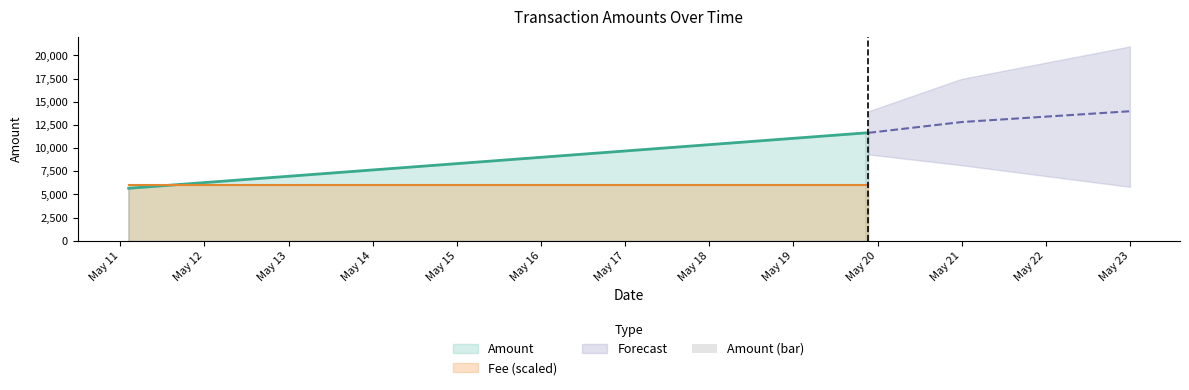

What is the change in value from 2019-05-11 02:24:52 to 2019-05-19 20:48:36?

+5975.8